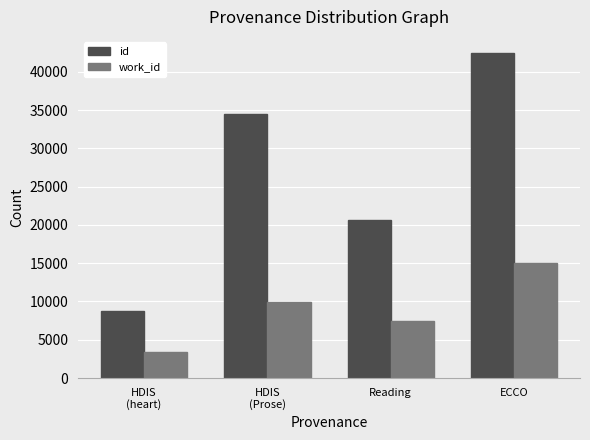

How many values in the work_id series are below 9929?

2